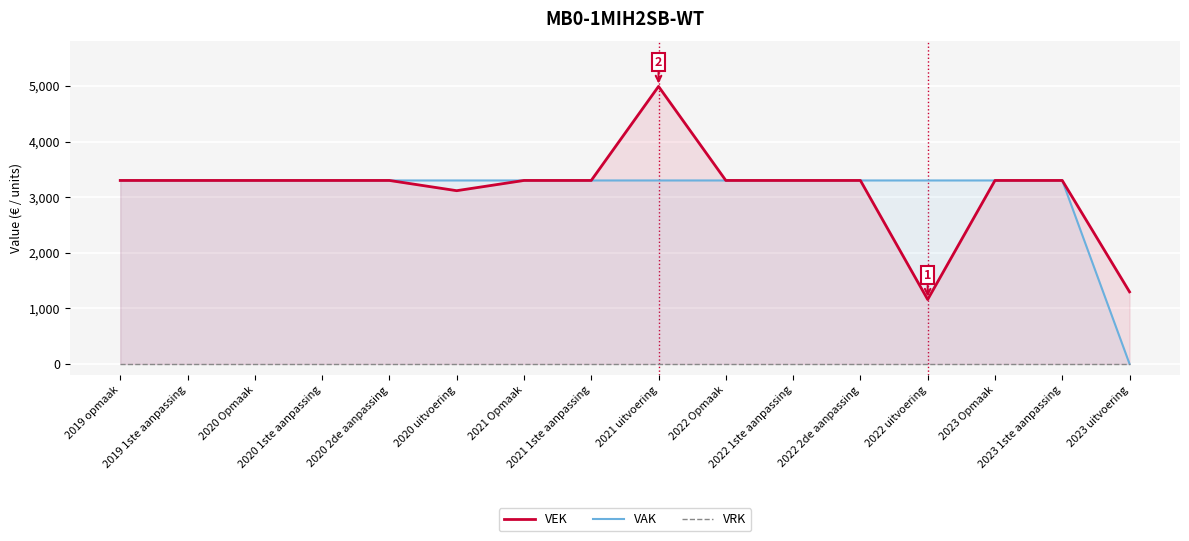

What is the spread (max minus min) of values at 2021 1ste aanpassing?

3300